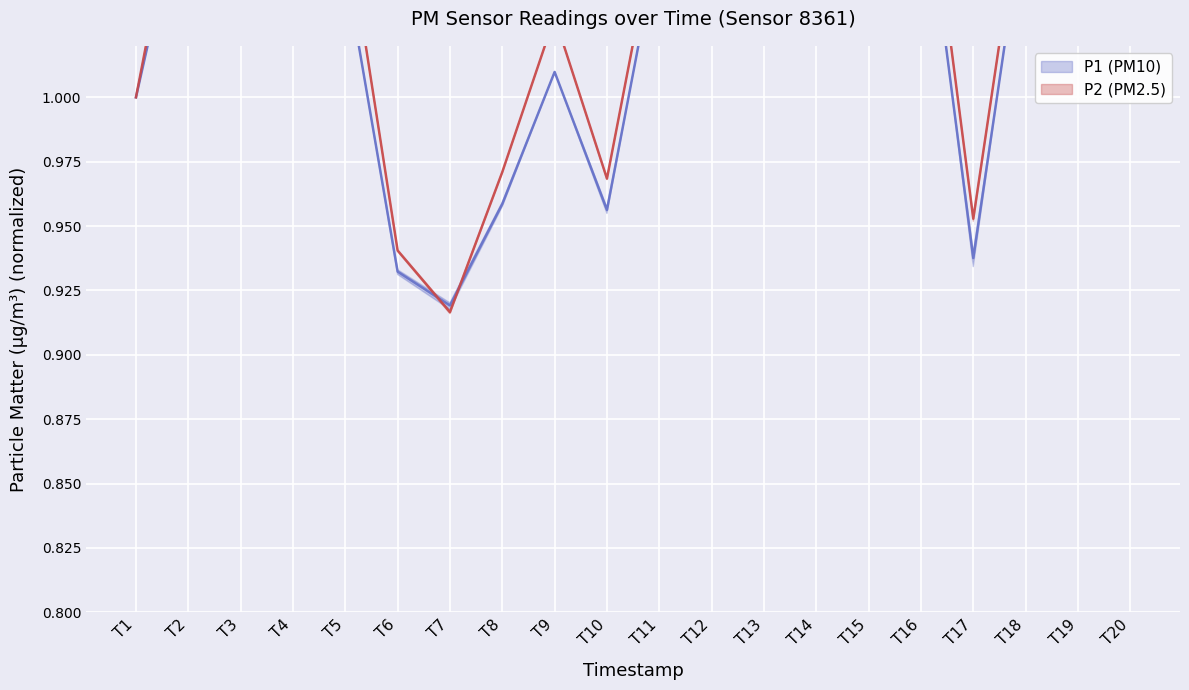

How many data points in P2 (PM2.5) are above 1?

14